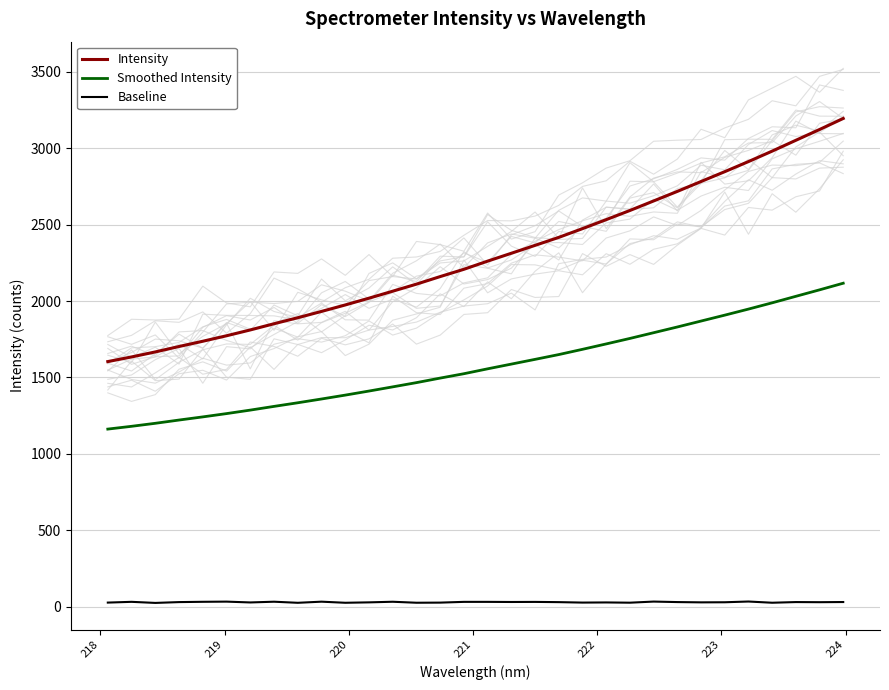

List the series in order of their peak value, lowest first.

Baseline, Smoothed Intensity, Intensity